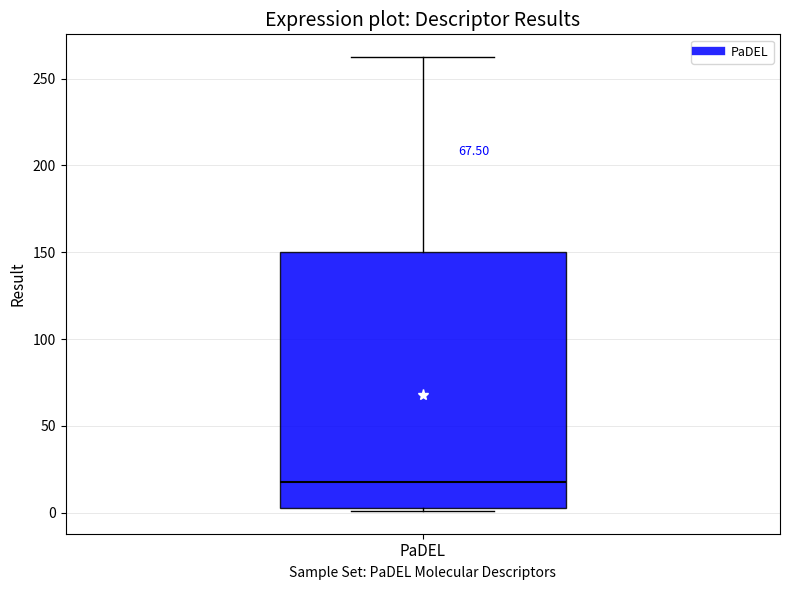

Transcribe this box plot: give where the median line is, the range the box spans, and where the two whiskers end, as read against the y-axis. The values are not printed on the chart, so give them approximately, as read against the axis.

median 15, box 0 to 150, whiskers 0 to 260